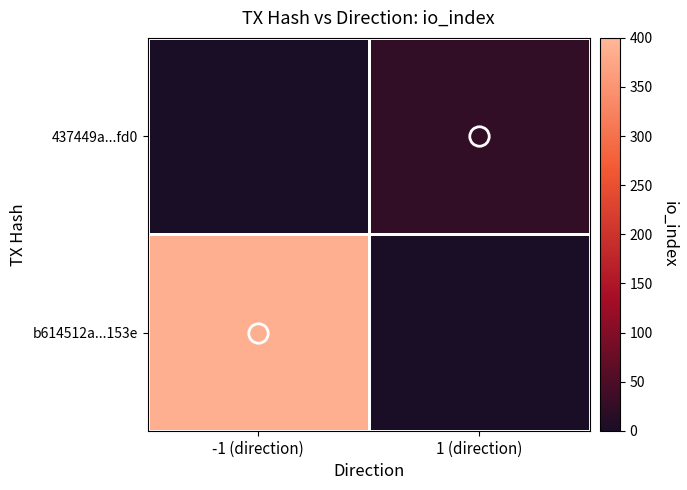

Which category has the lowest value across all series?

1 (direction)